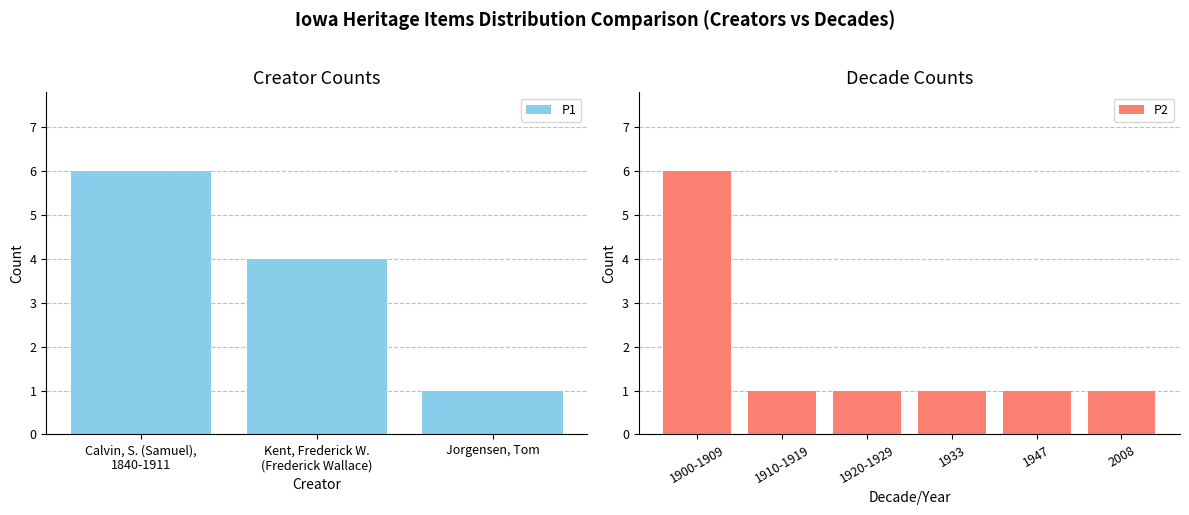

Rank the series by their maximum value, from highest to lowest.

P1, P2